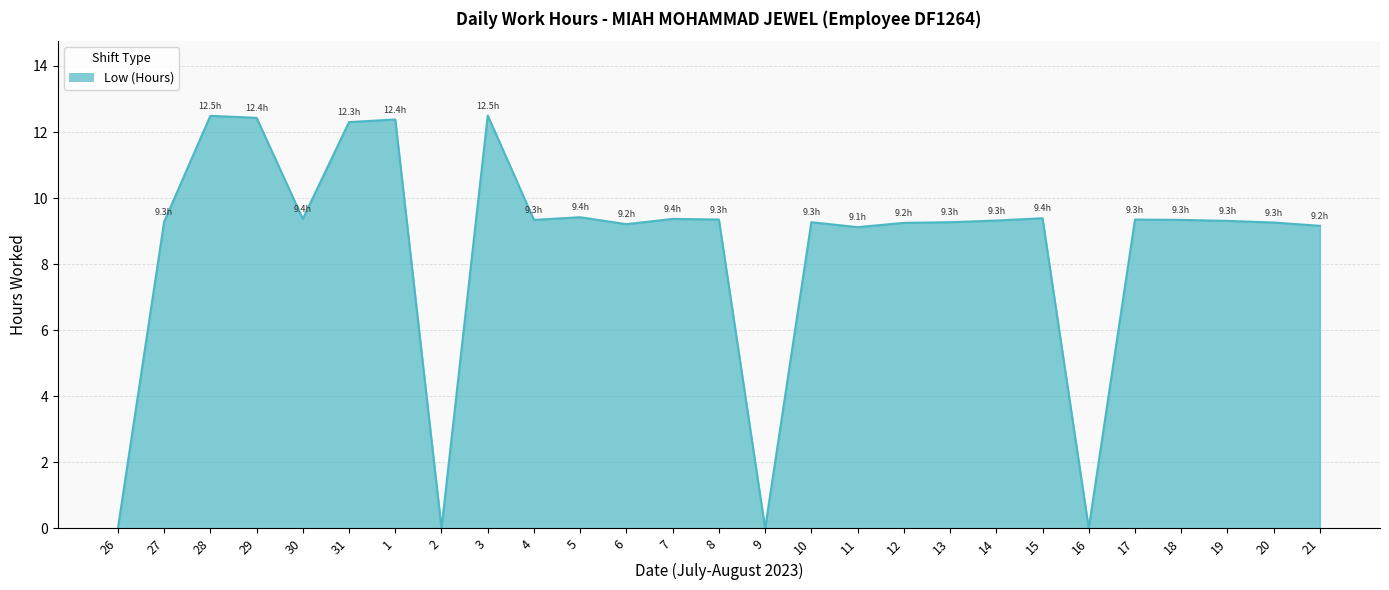

What is the difference between the maximum and minimum values?

12.5